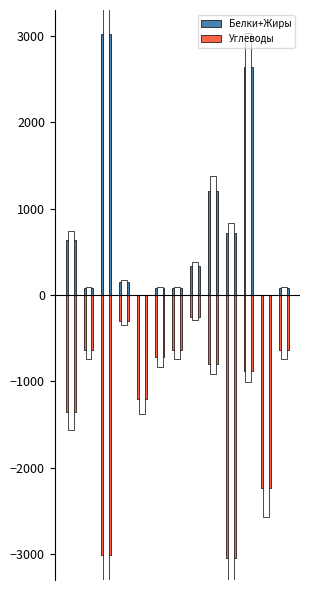

What is the value of the Углеводы bar at the 1st from the left?

-1360